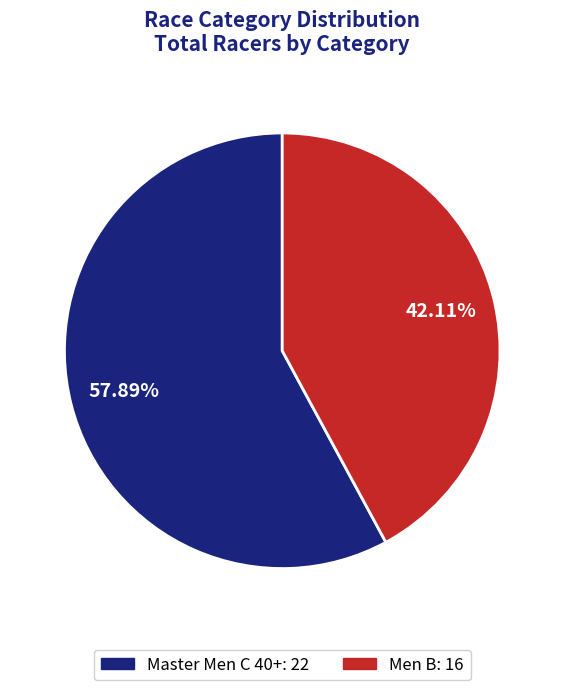

What is the largest slice in the pie chart?

Master Men C 40+